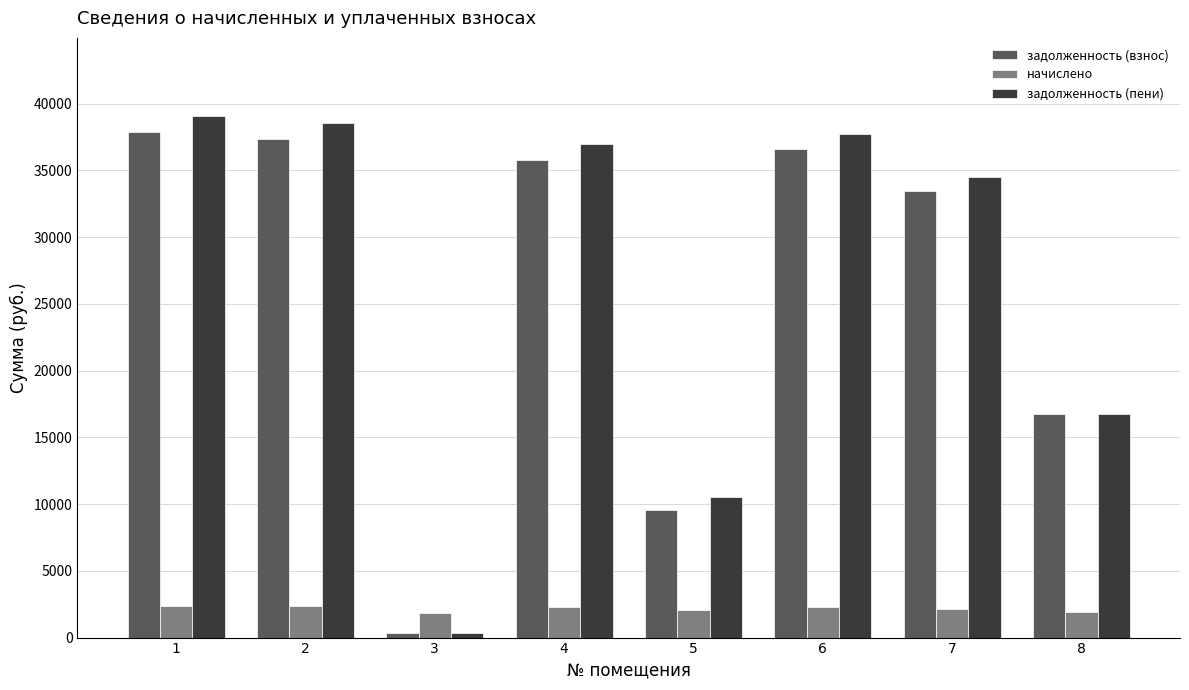

What is the value of the задолженность (пени) bar at the 6th from the left?

37729.4